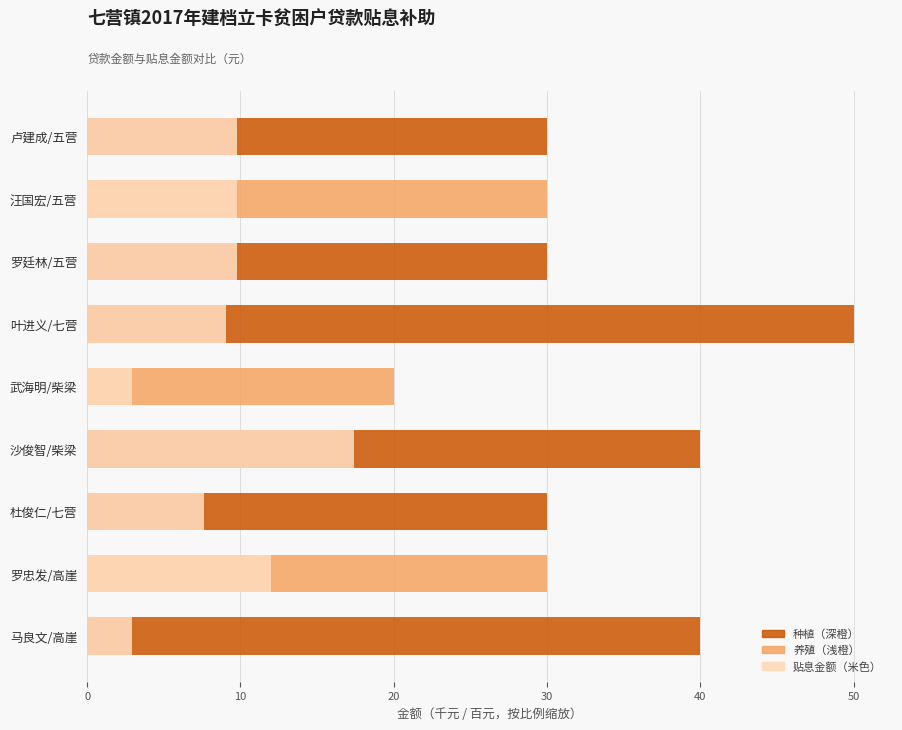

Reading right to left, extract all data points from this chart.

贷款金额（千元）: 40.0	30.0	30.0	40.0	20.0	50.0	30.0	30.0	30.0
贴息金额（百元）: 2.9	12.0	7.6	17.4	2.9	9.1	9.8	9.8	9.8